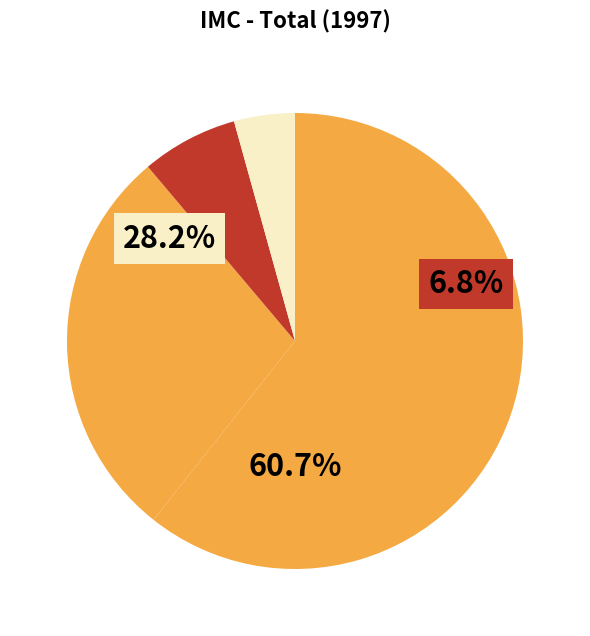

Count the number of slices in the pie.

4